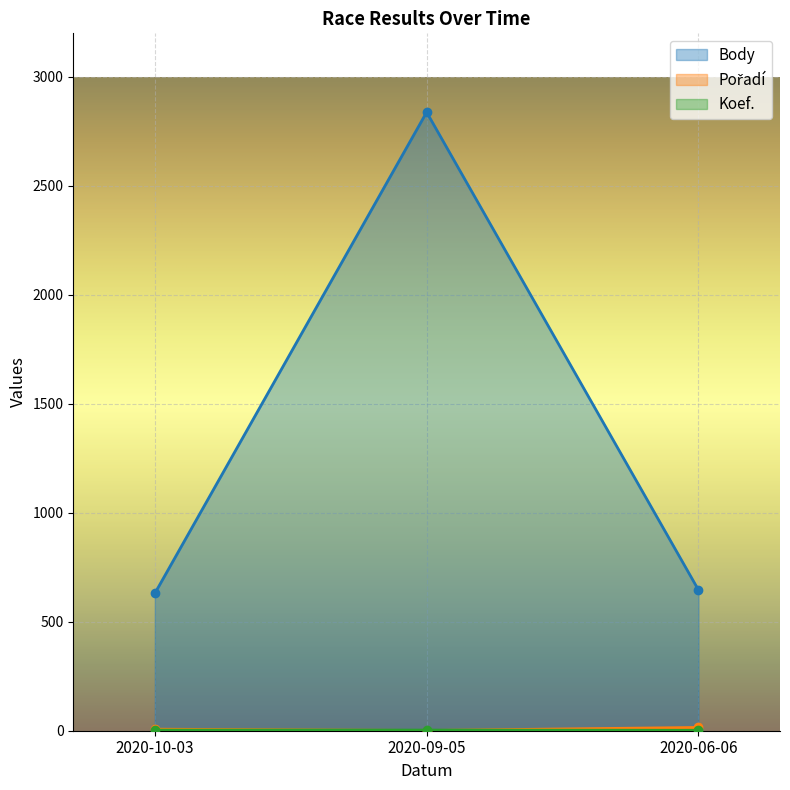

List the labels in order of Body value, smallest first.

2020-10-03, 2020-06-06, 2020-09-05